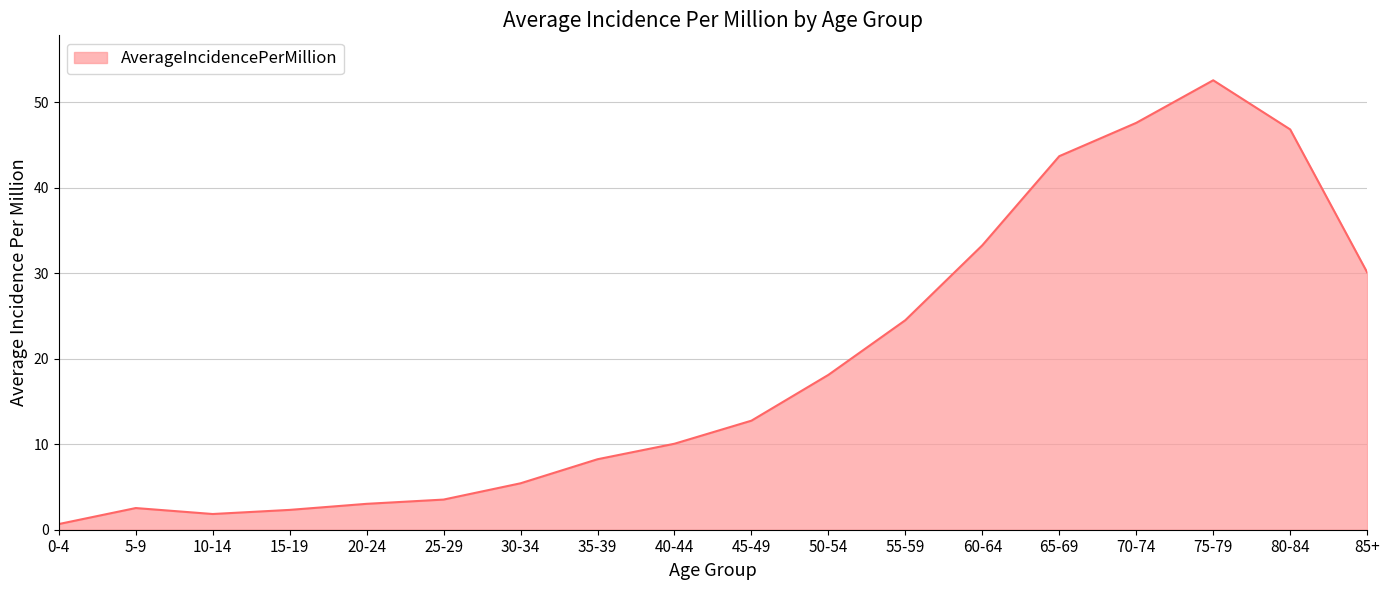

Count the number of categories in the chart.

18